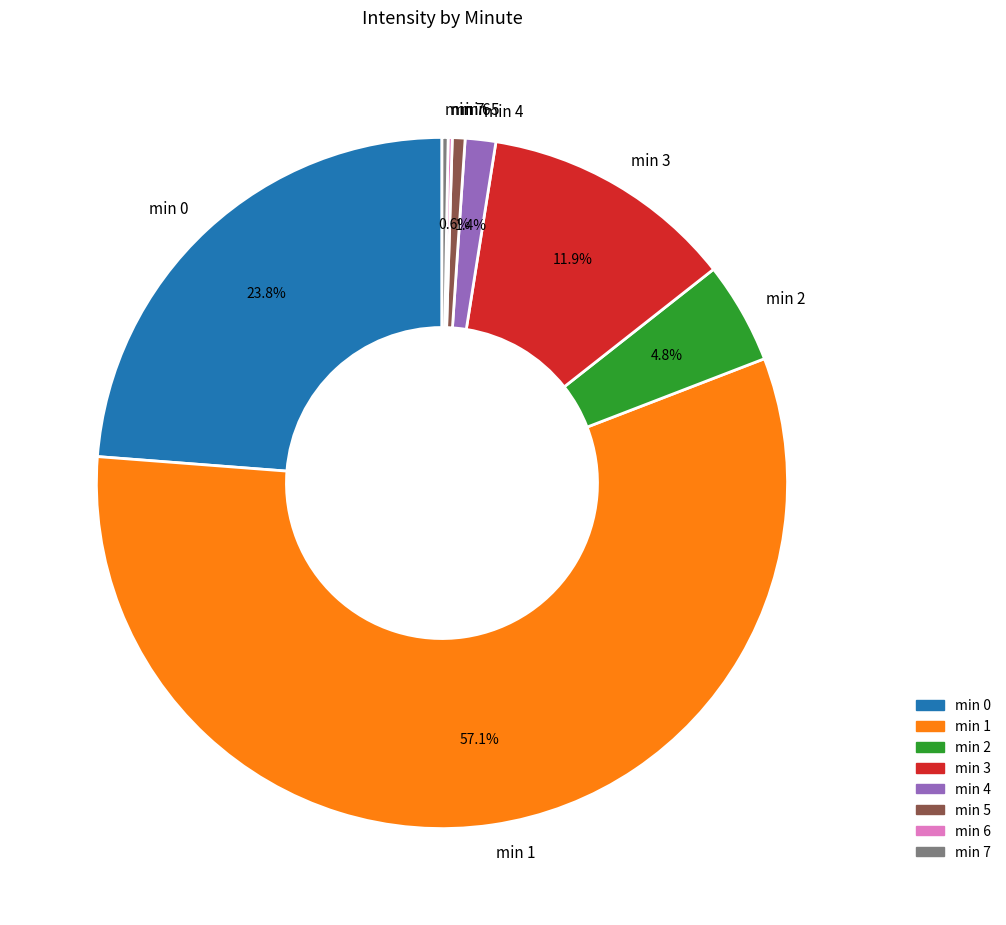

Is there a majority slice in this chart?

Yes